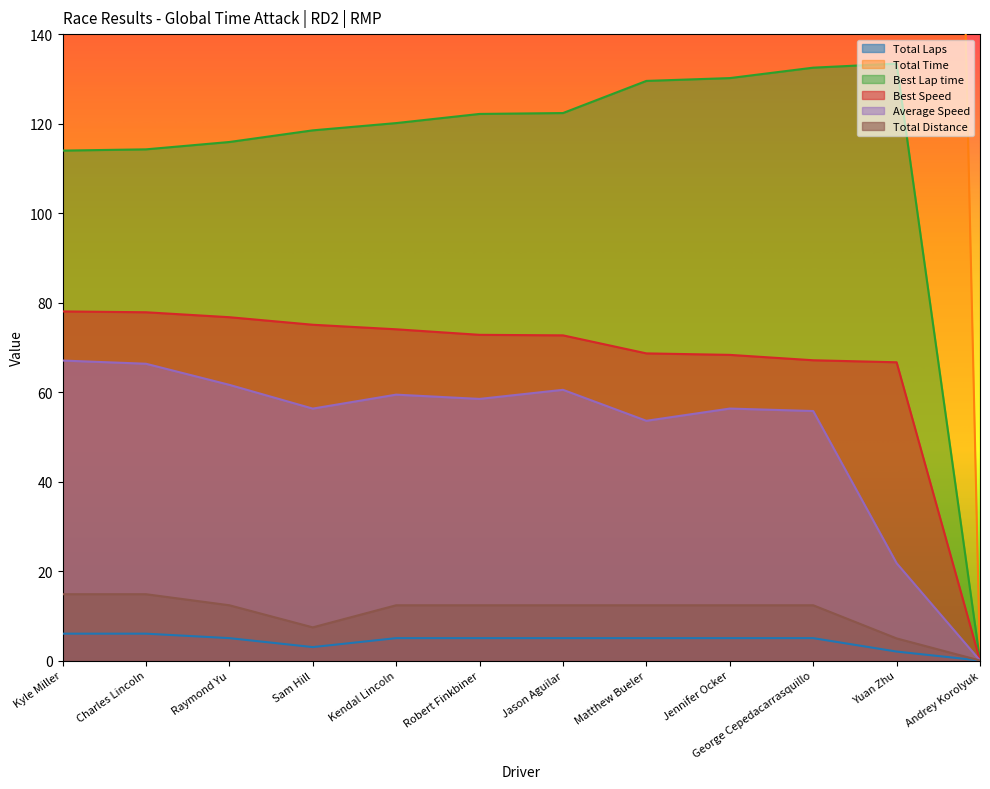

How many distinct data groups are displayed?

6